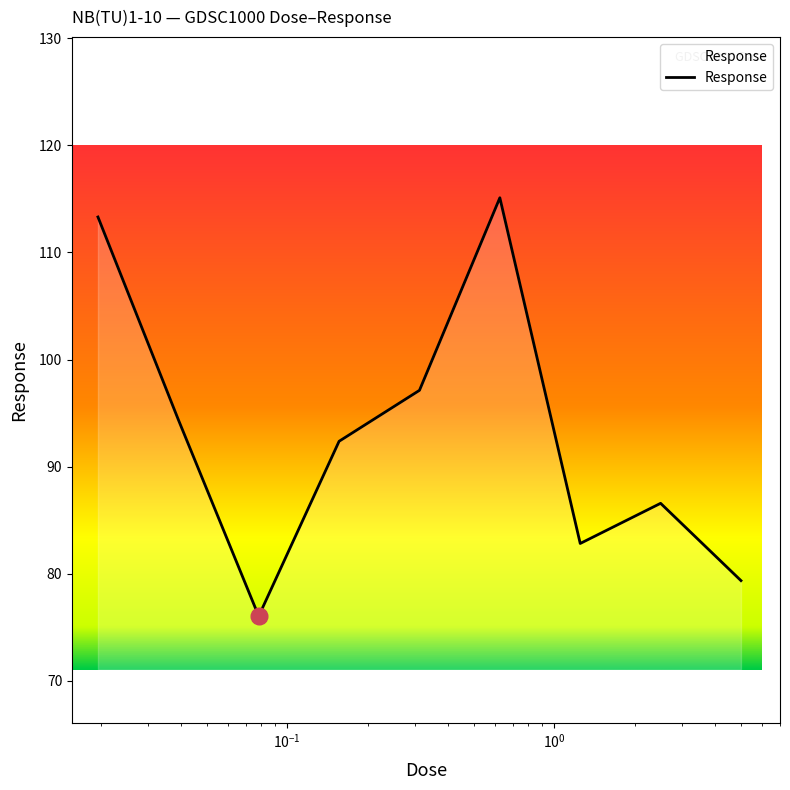

What is the smallest value displayed?

76.0